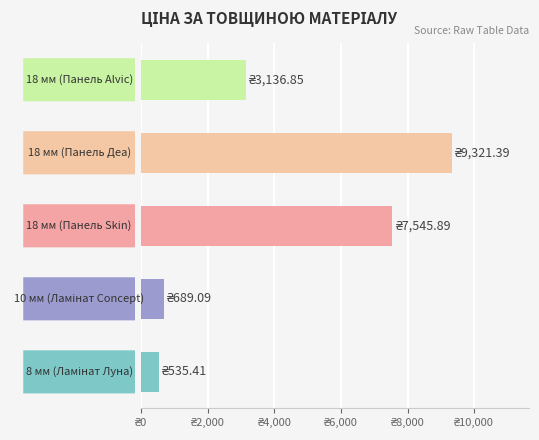

Does the chart contain any negative values?

No